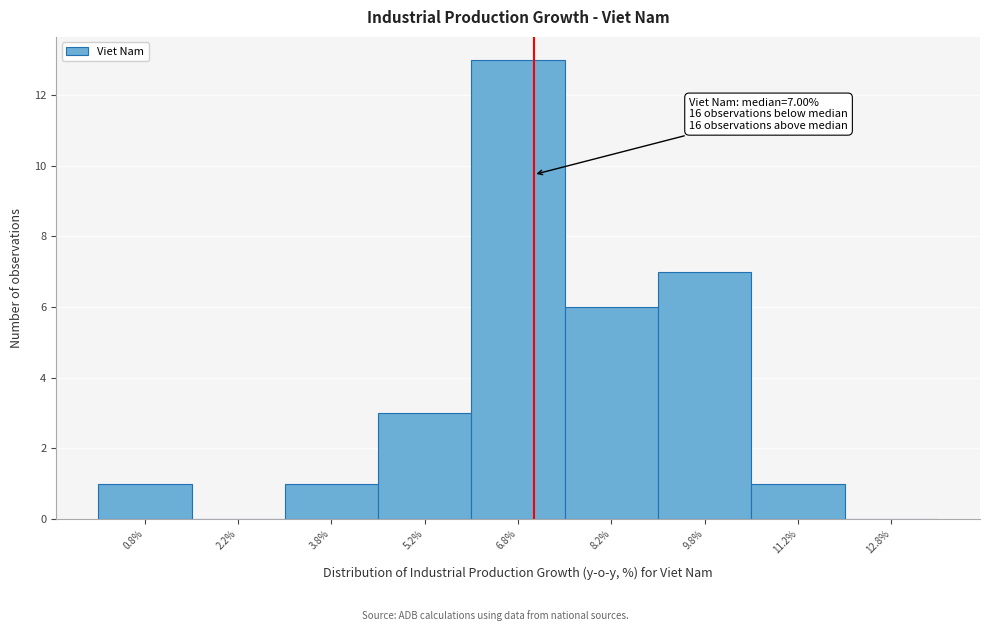

Which range on the x-axis has the tallest bar?

6.0 to 7.5